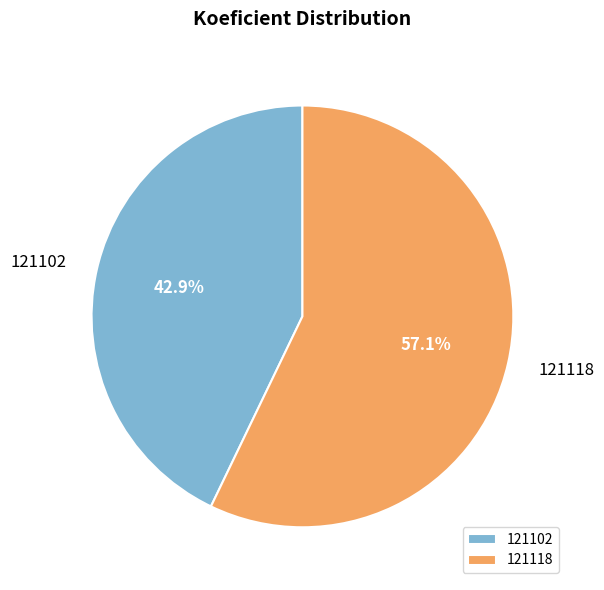

What percentage is the 121118 slice, to the nearest percent?

57%